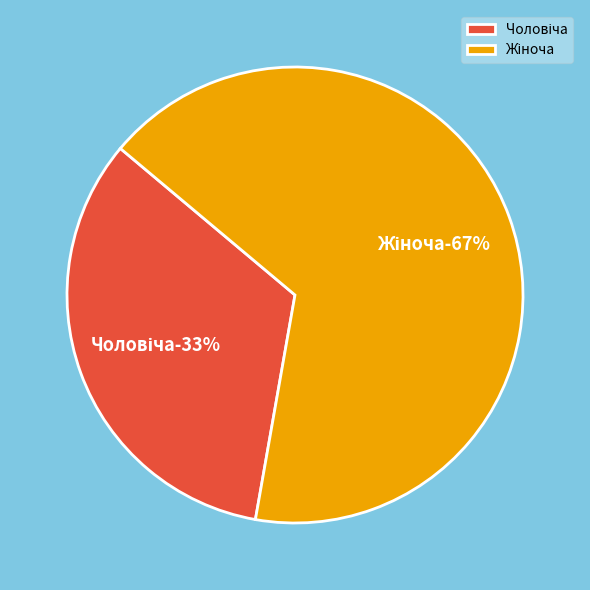

Do Чоловіча and Жіноча together represent more than half of the pie?

Yes